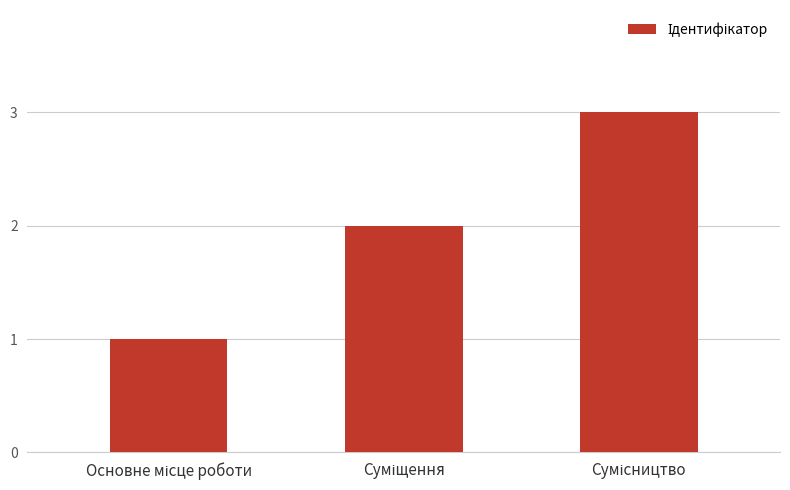

Reading right to left, transcribe all the data shown in this chart.

3	2	1